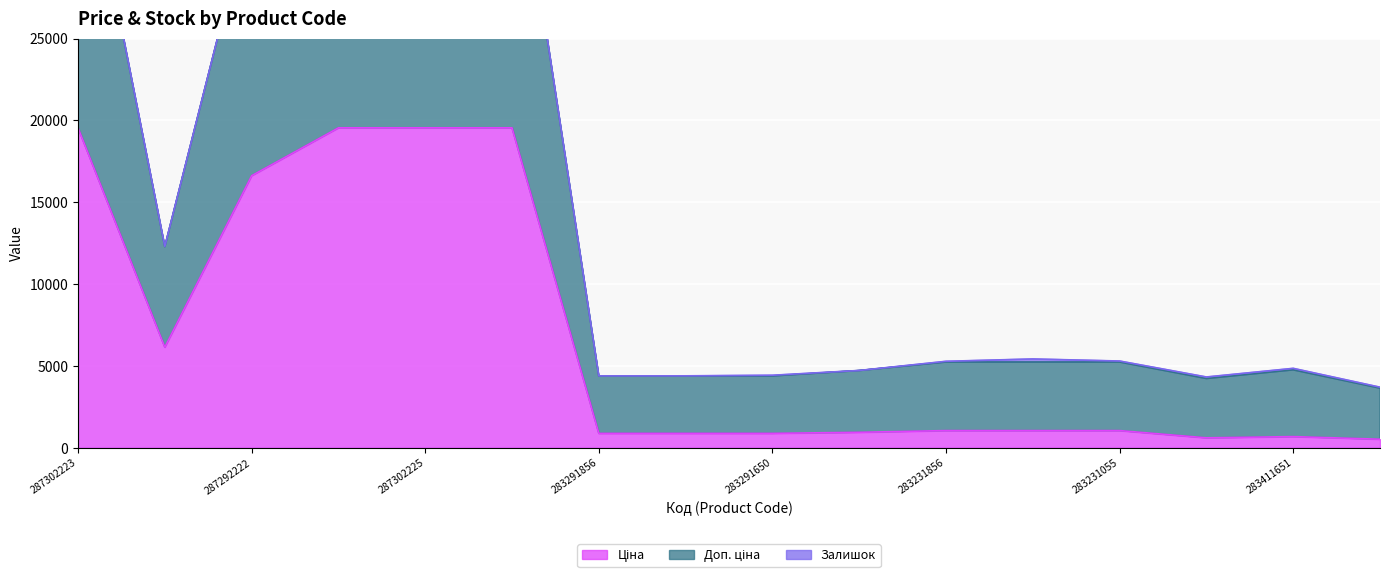

Between 287302223 and 283231651, which series saw the biggest shift?

Доп. ціна